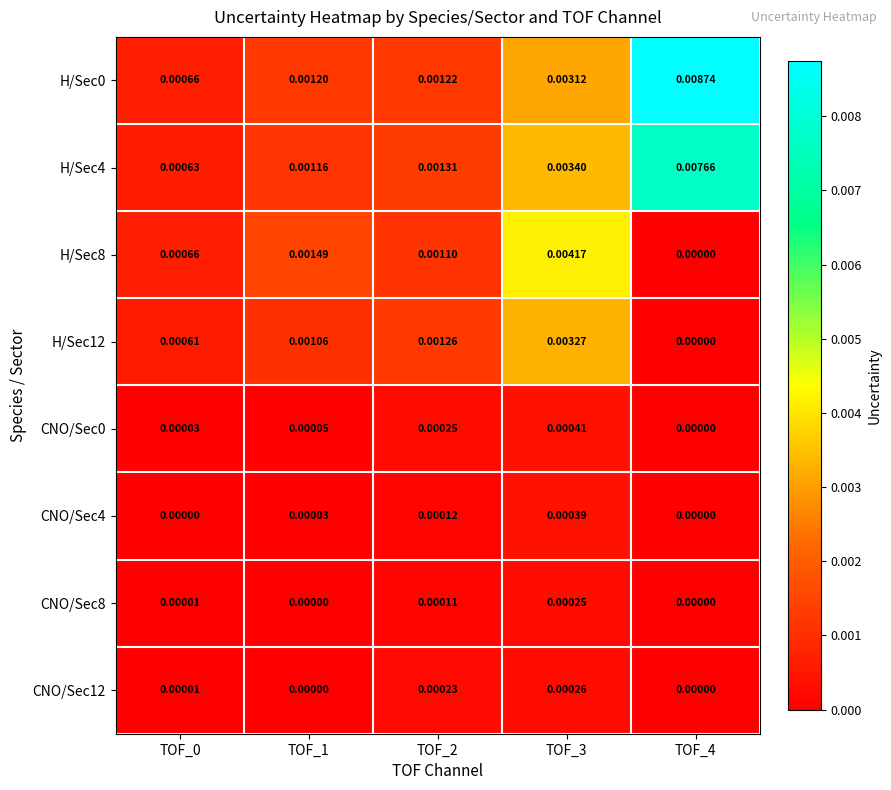

Is the value of H/Sec4 at TOF_3 greater than the value of H/Sec8 at TOF_2?

Yes